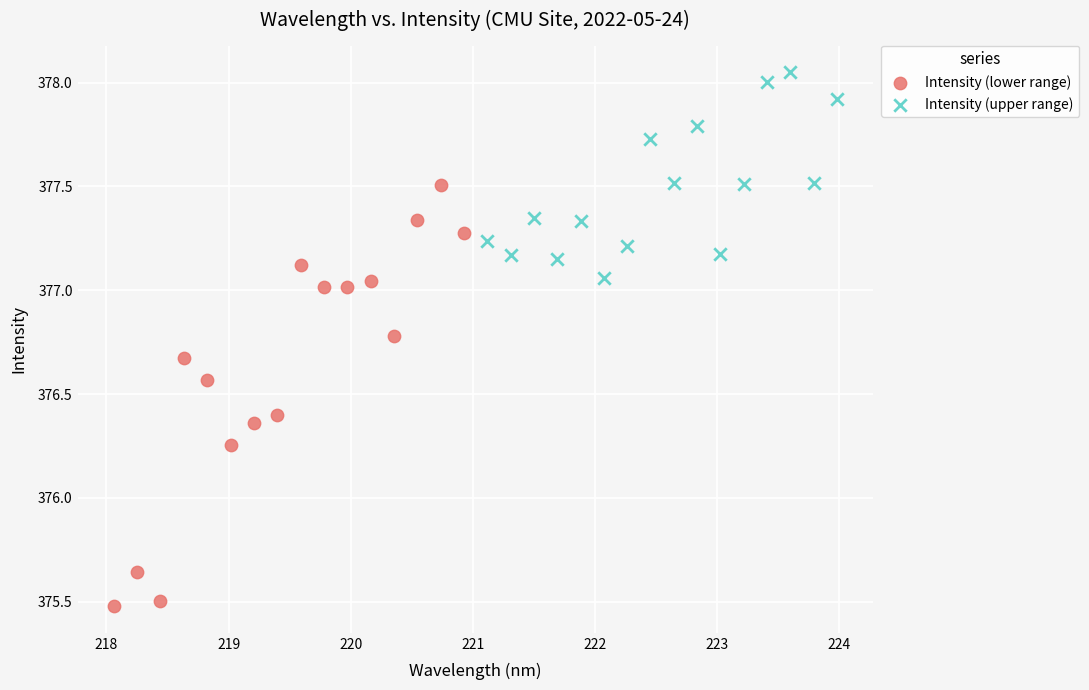

Which series has the widest spread of Y values?

Intensity (lower range)